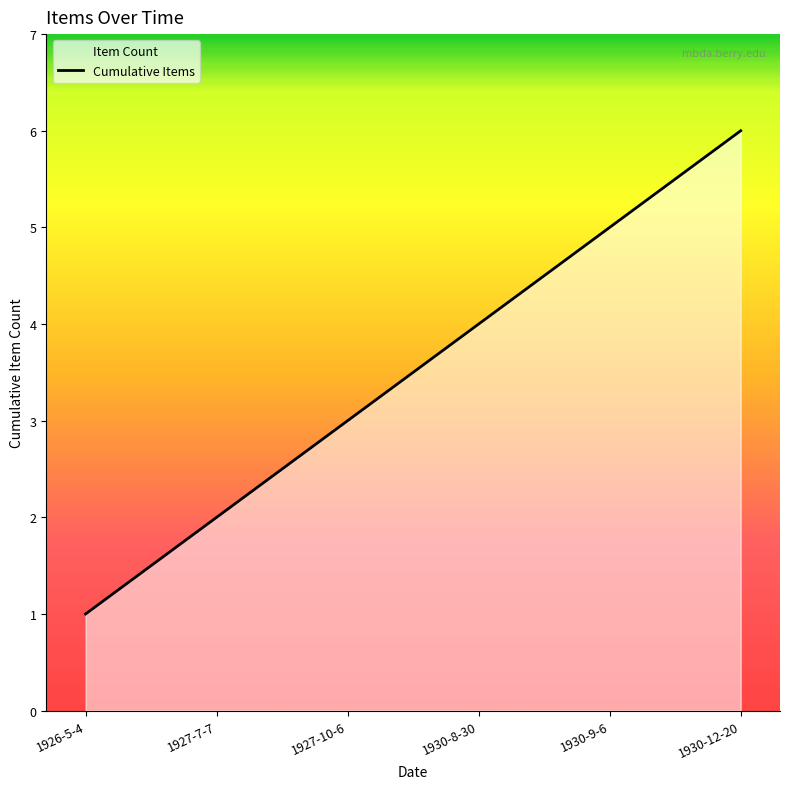

What is the difference between the maximum and minimum values?

5